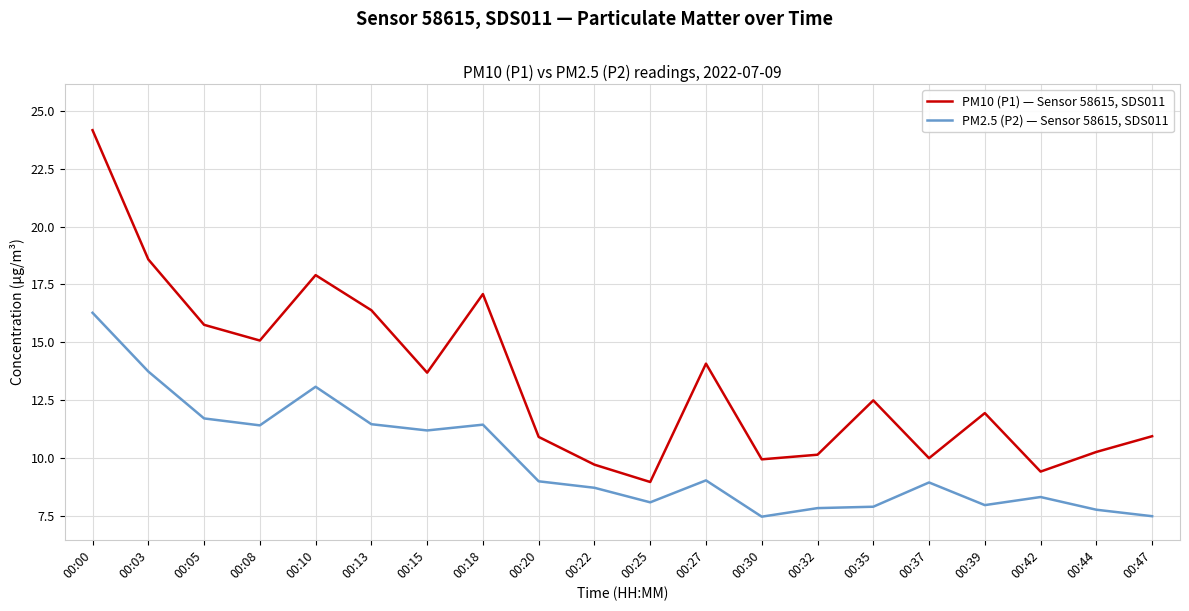

At how many categories does at least one series exceed 21?

1